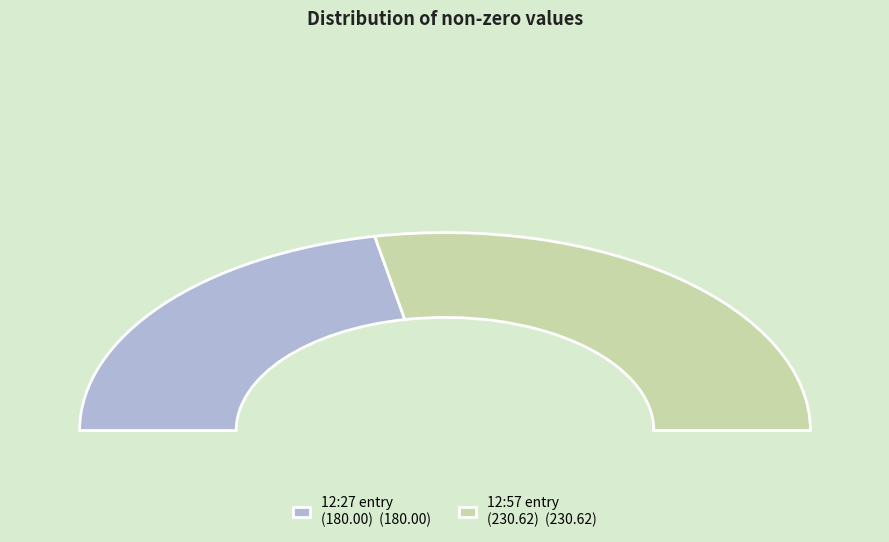

Rank the categories by value from highest to lowest.

2023-03-27T12:57:21.759Z, 2023-03-27T12:27:14.776Z